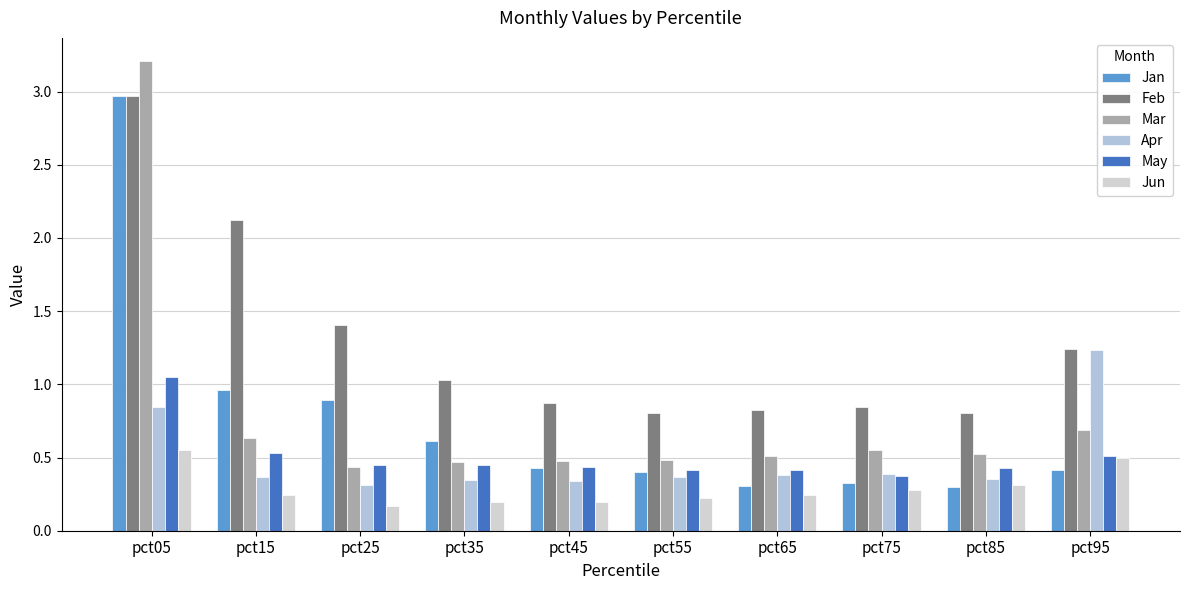

What is the total value across all series at pct35?

3.1